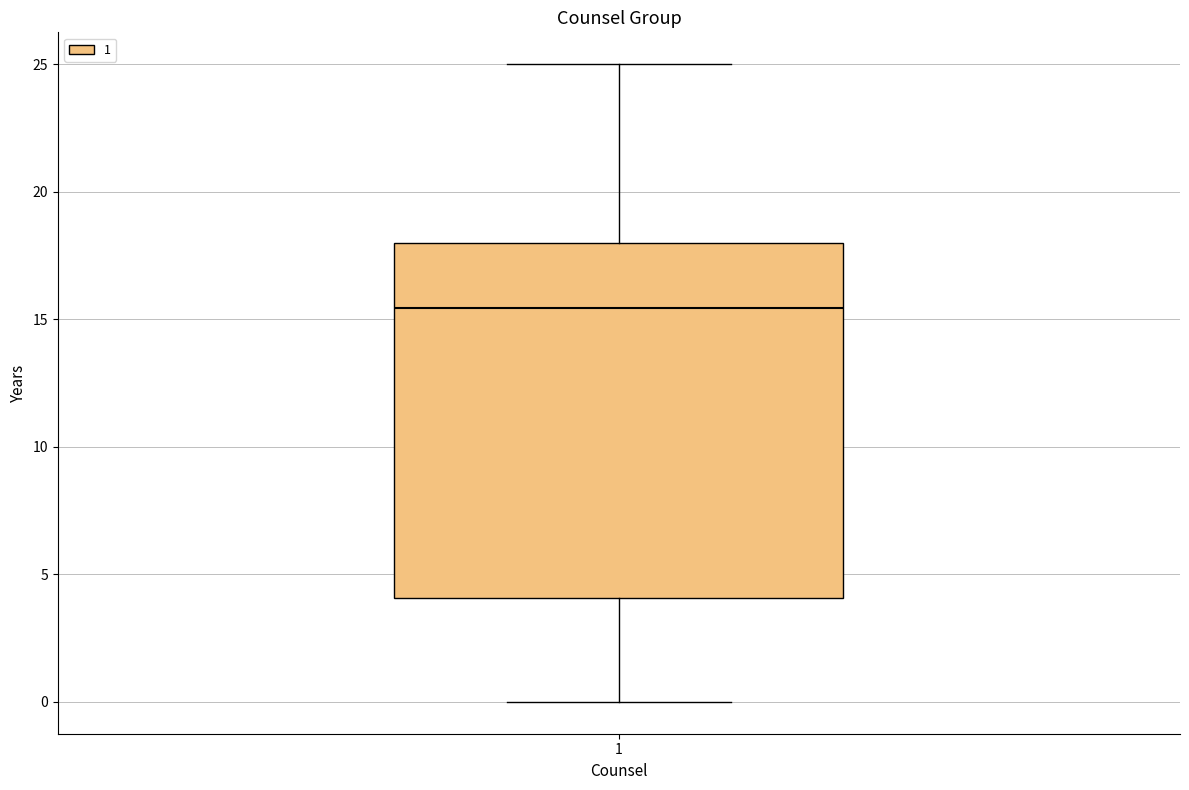

Read this box plot against the y-axis: the position of the median line, the range covered by the box, and the ends of both whiskers. The values are not printed on the chart, so give them approximately, as read against the axis.

median 15.5, box 4.0 to 18.0, whiskers 0.0 to 25.0